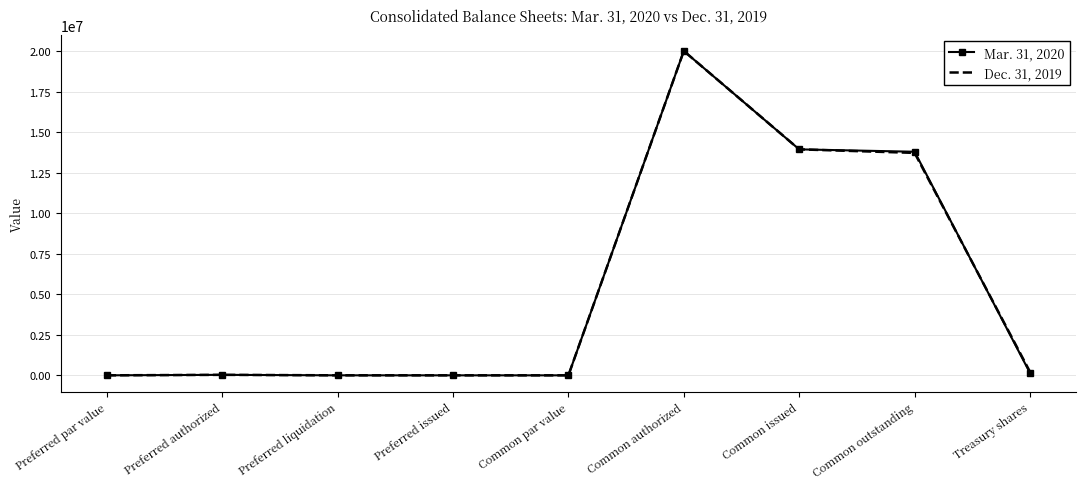

Is the value of Dec. 31, 2019 at Treasury shares greater than the value of Mar. 31, 2020 at Common issued?

No